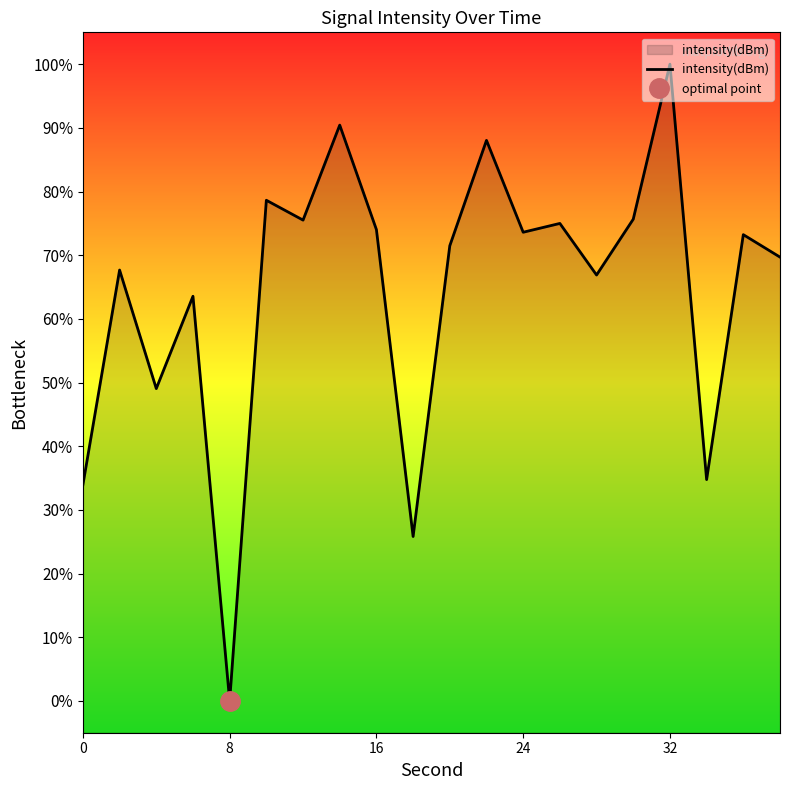

Which category has the lowest value in the intensity(dBm) series?

8